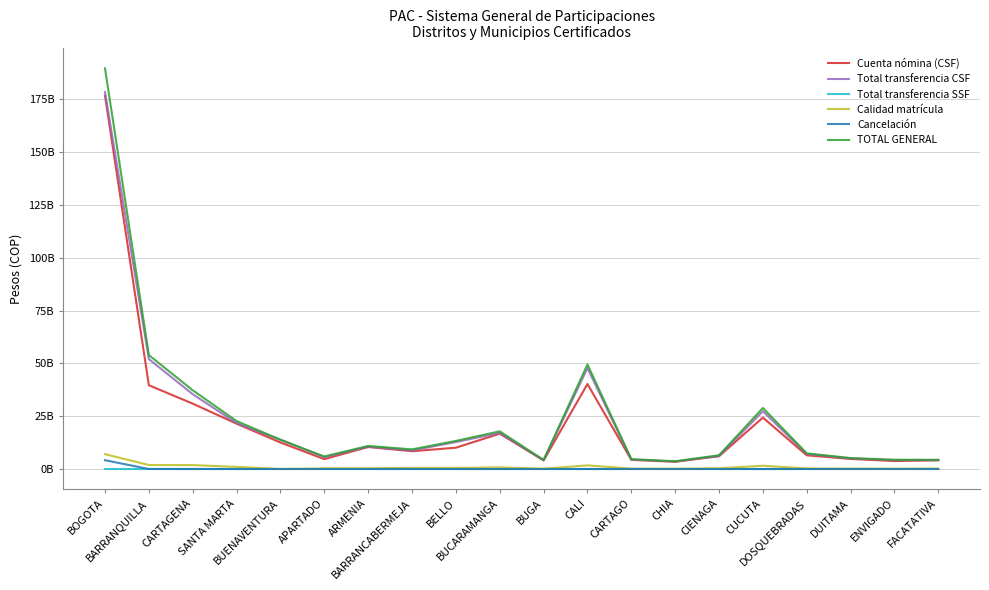

Between FACATATIVA and BUENAVENTURA, which is larger?

BUENAVENTURA